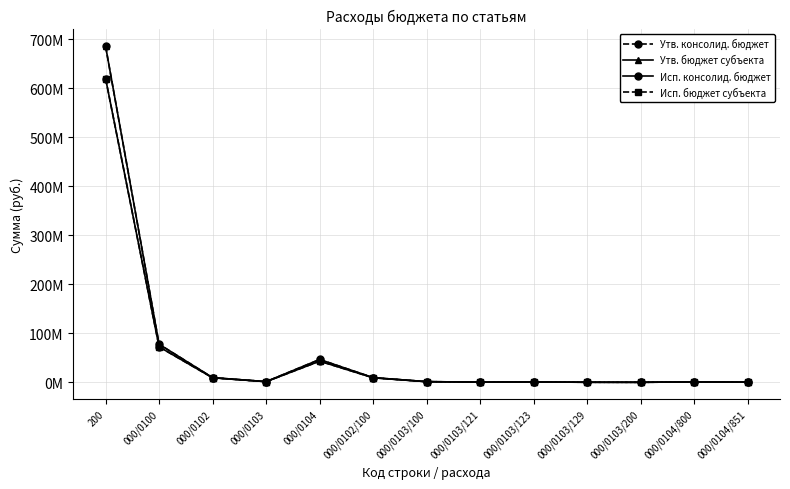

True or false: Исп. бюджет субъекта and Утв. бюджет субъекта cross at least once.

False